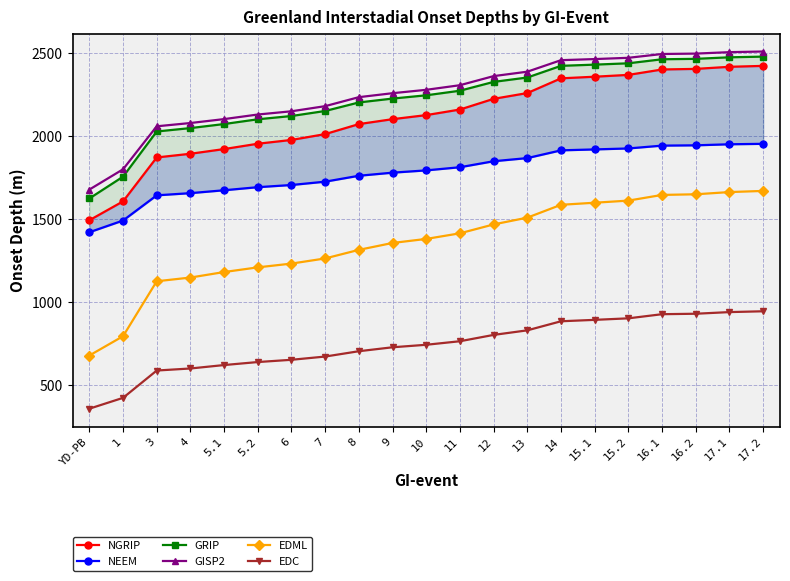

What is the maximum value for EDML?

1667.5